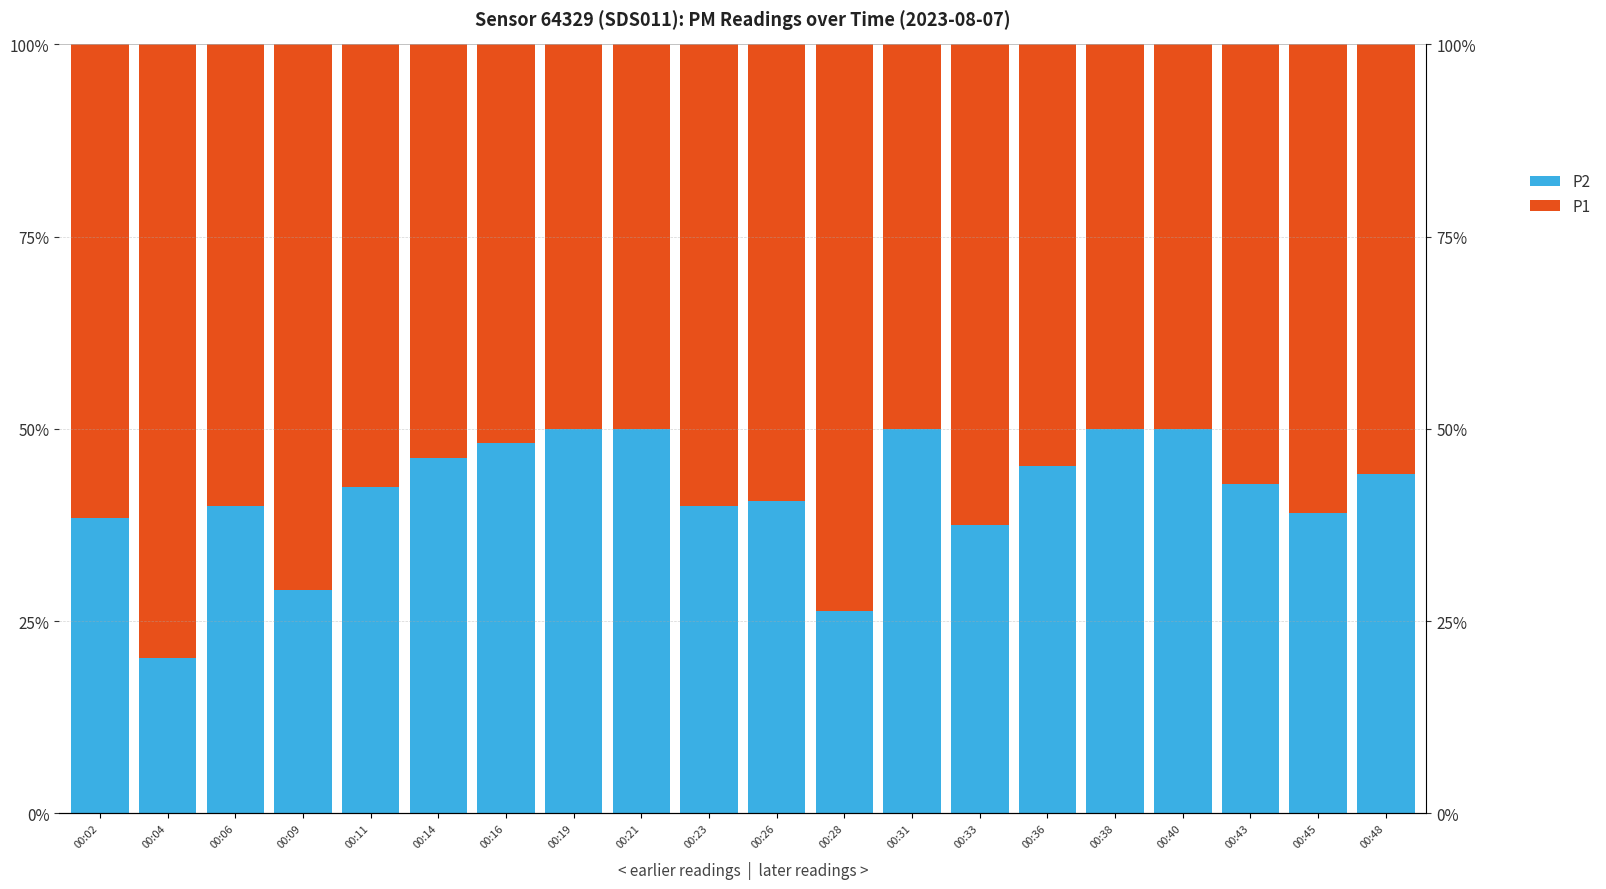

Reading right to left, what are all the values shown in this chart?

P2: 44.1	39.0	42.9	50.0	50.0	45.1	37.5	50.0	26.3	40.7	40.0	50.0	50.0	48.2	46.2	42.4	29.0	40.0	20.2	38.5
P1: 55.9	61.0	57.1	50.0	50.0	54.9	62.5	50.0	73.7	59.3	60.0	50.0	50.0	51.8	53.8	57.6	71.0	60.0	79.8	61.5